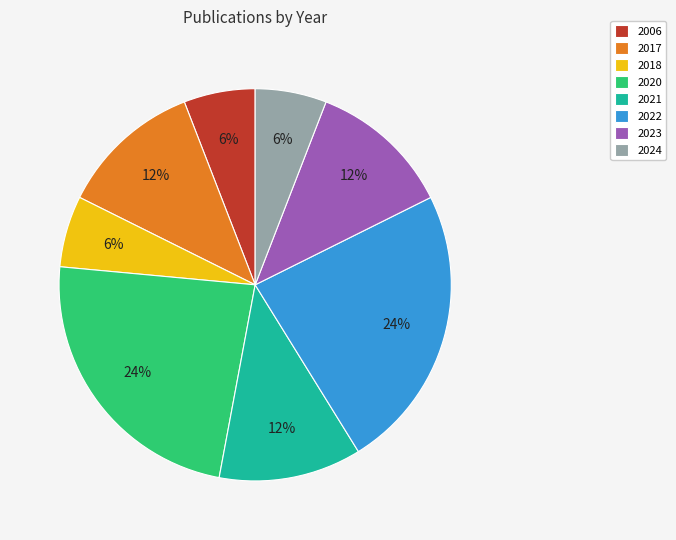

Do 2021 and 2022 together represent more than half of the pie?

No